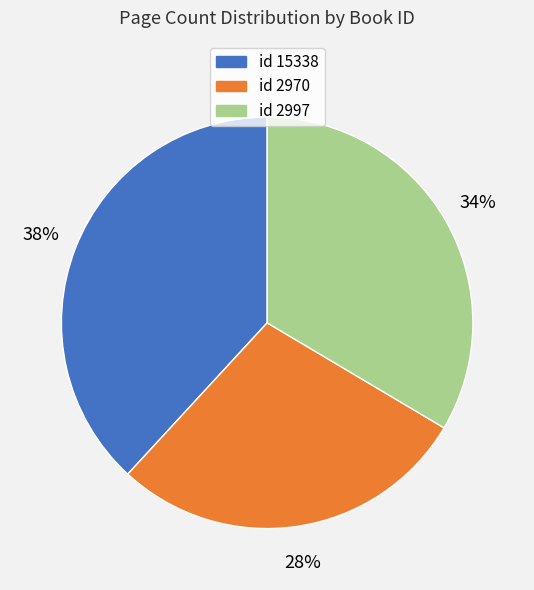

Does any single category account for the majority?

No